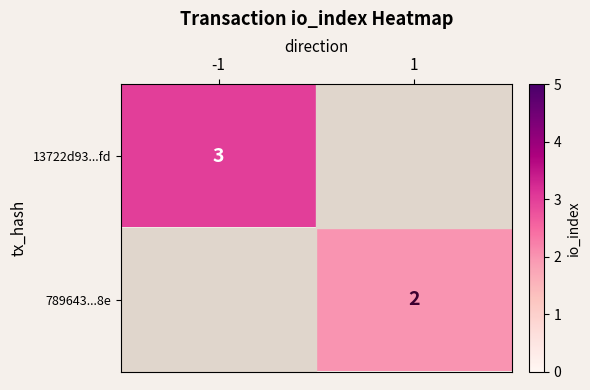

The 13722d93...fd series shows 3 at -1. True or false?

True